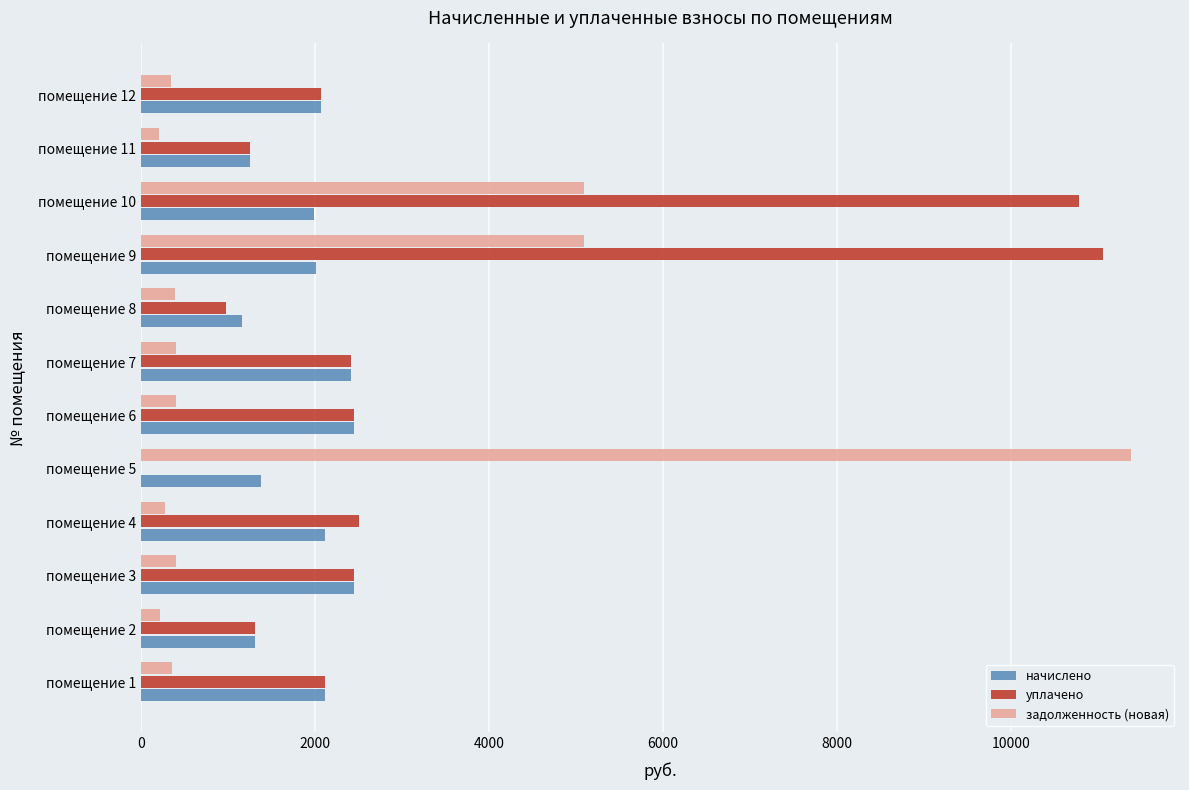

Is the value of задолженность (новая) at помещение 2 greater than the value of уплачено at помещение 1?

No